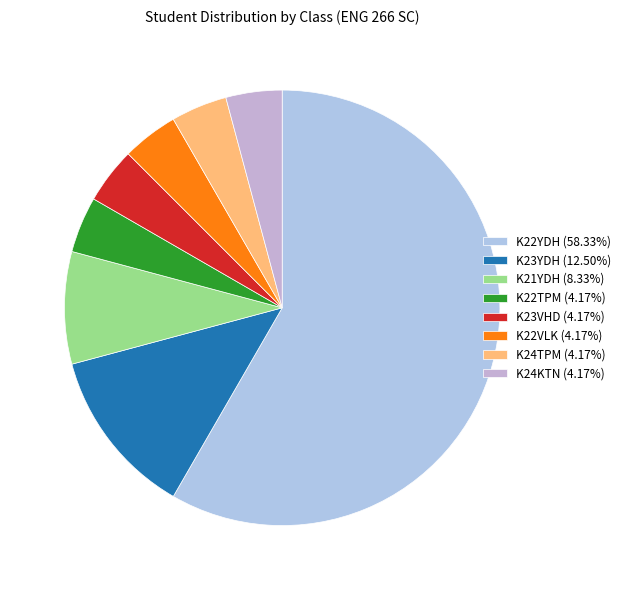

Rank the categories by value from highest to lowest.

K22YDH, K23YDH, K21YDH, K22TPM, K23VHD, K22VLK, K24TPM, K24KTN